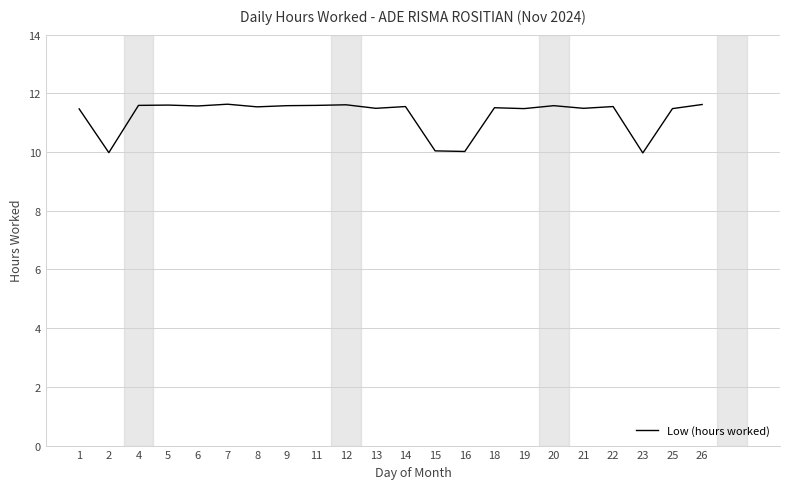

At which category does the data reach its first local valley?

2